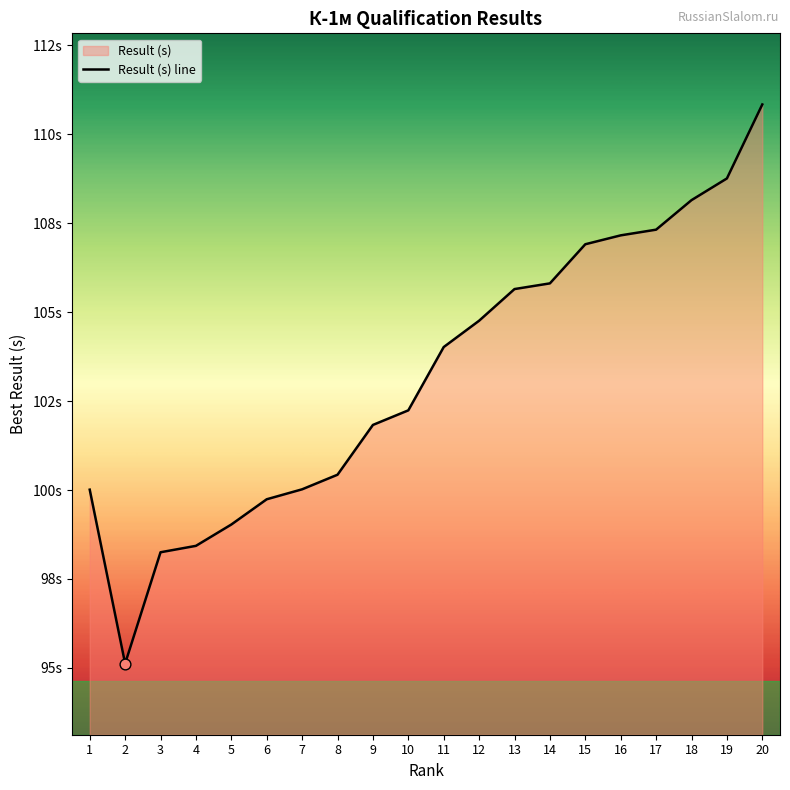

What is the change in value from 6 to 15?

+7.2